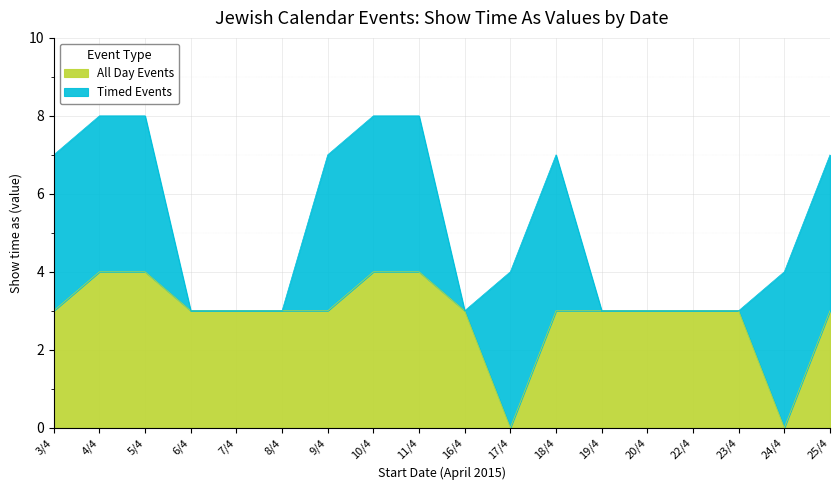

Count the values in the range 3 to 4.

16